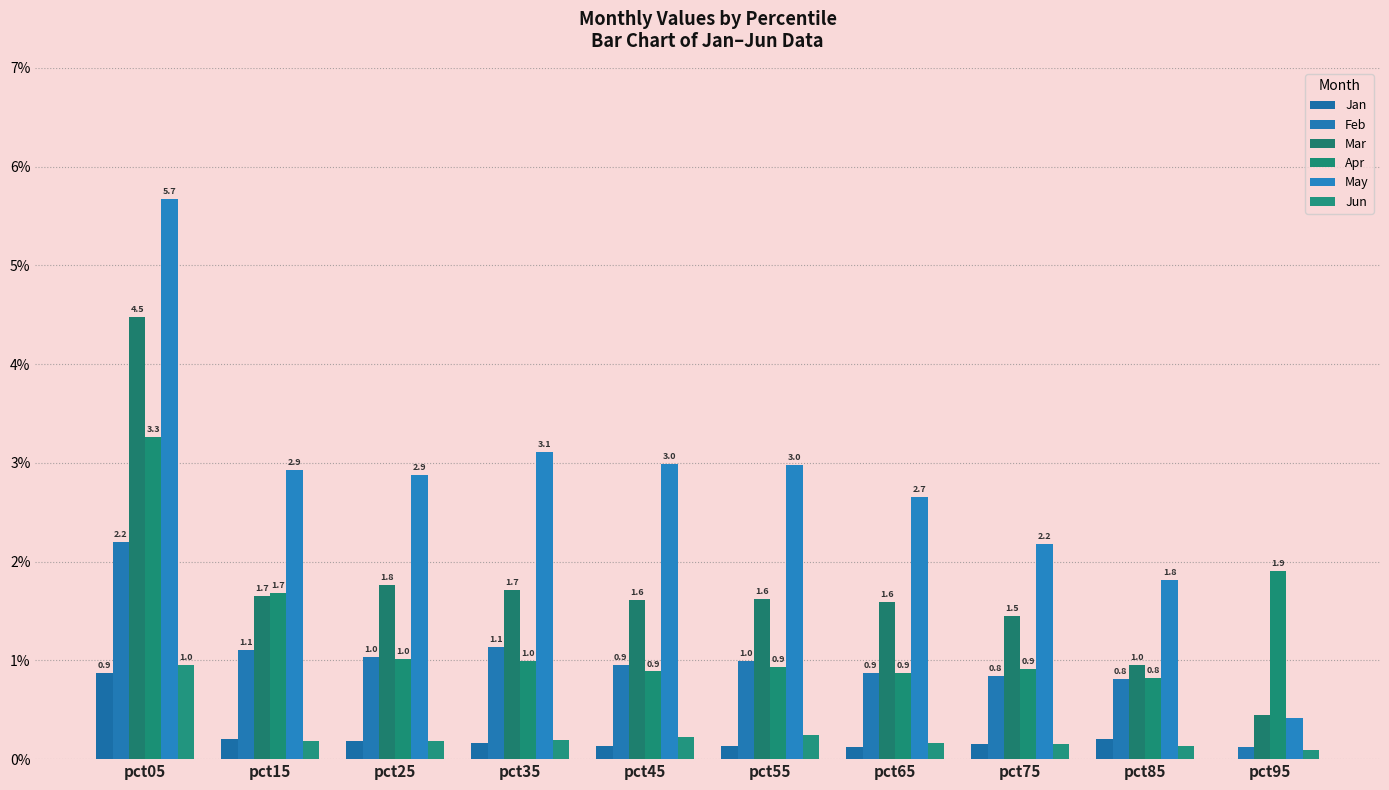

Are the bars grouped side by side (vs. stacked)?

Yes